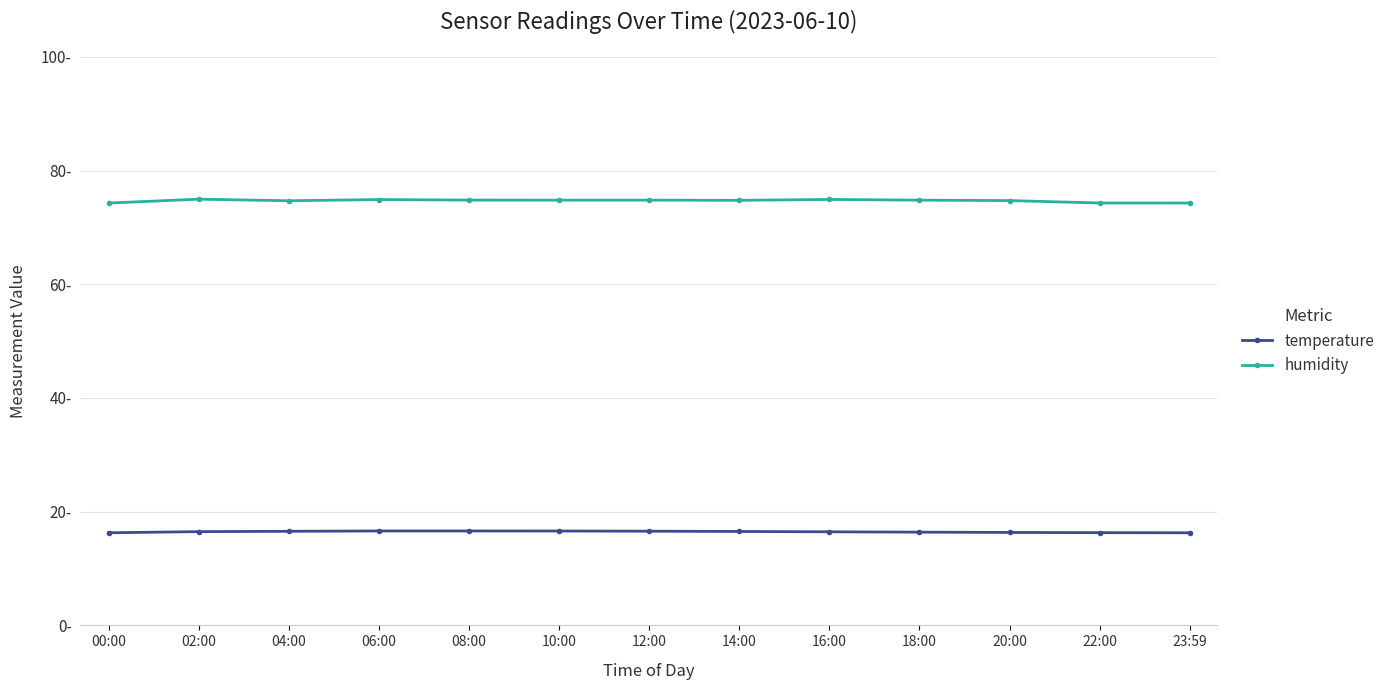

At how many categories does at least one series exceed 73?

13